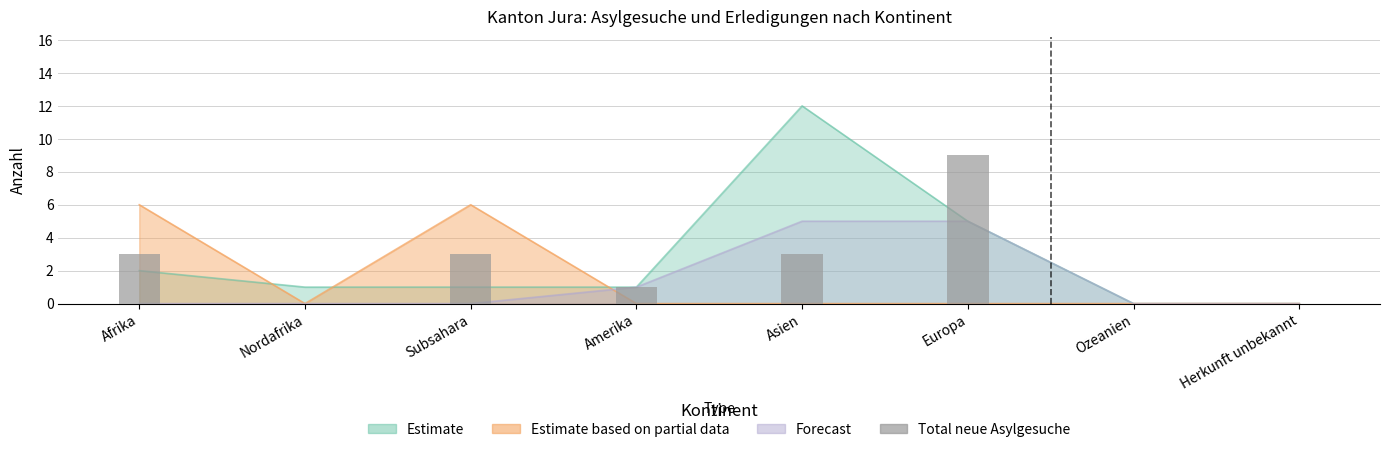

How many positive values are there?

5